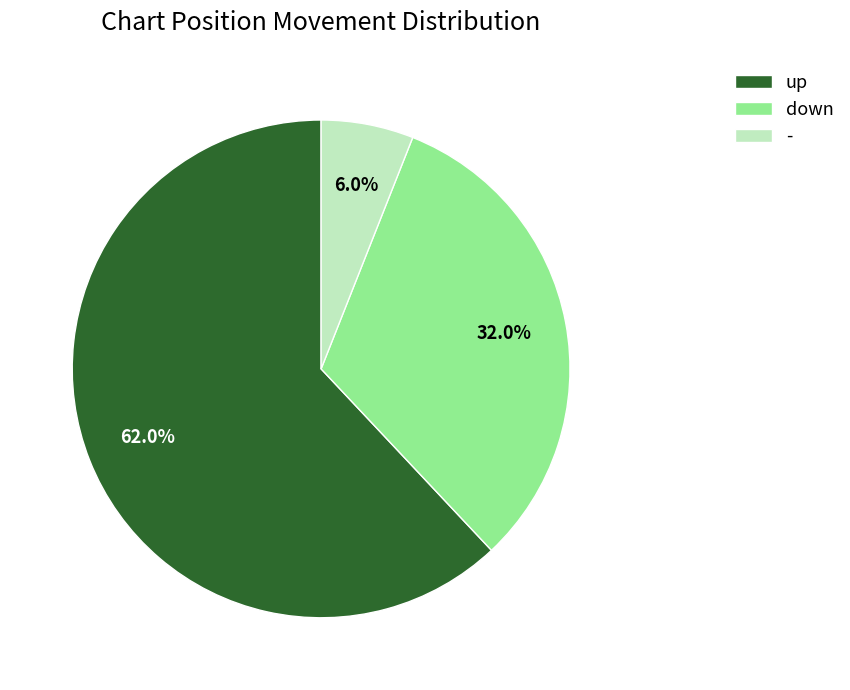

To the nearest percent, what portion does - represent?

6%